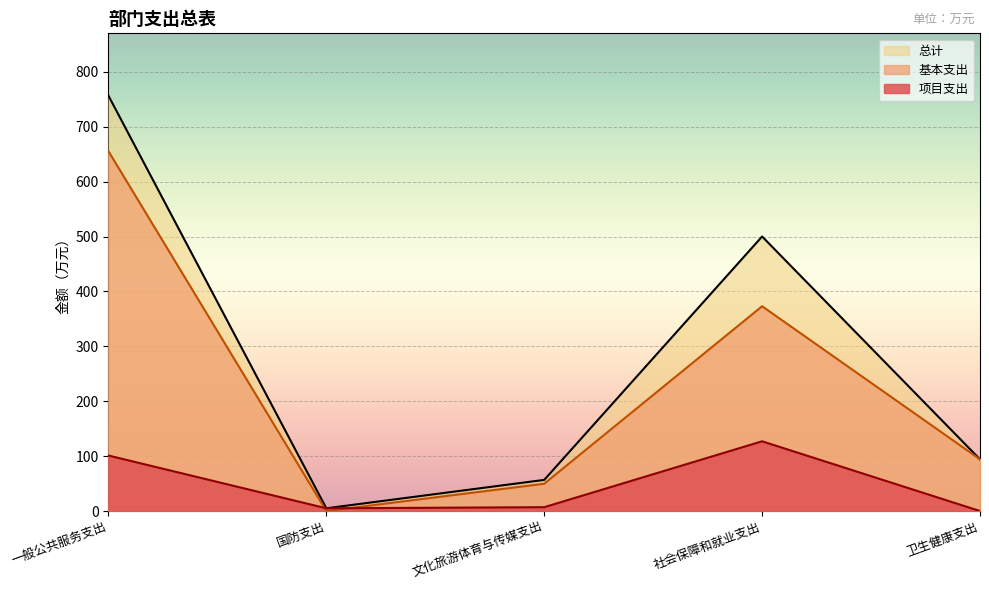

At which label is 项目支出 closest to 63?

一般公共服务支出